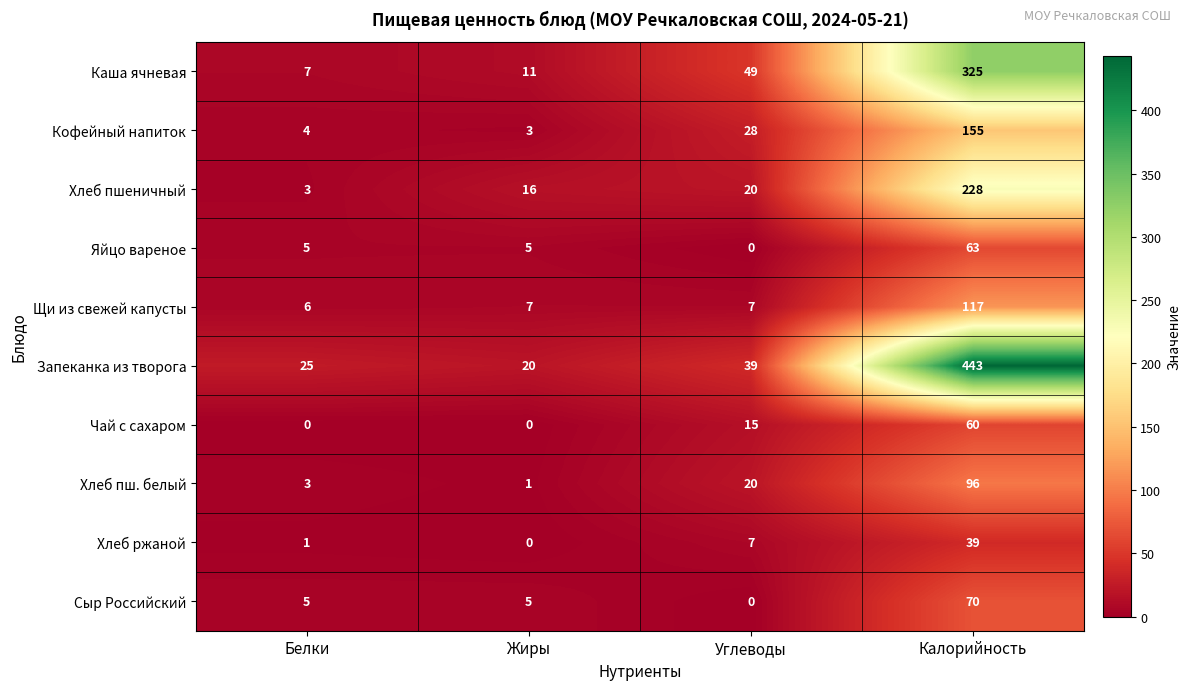

At which label does Хлеб ржаной reach its minimum?

Жиры